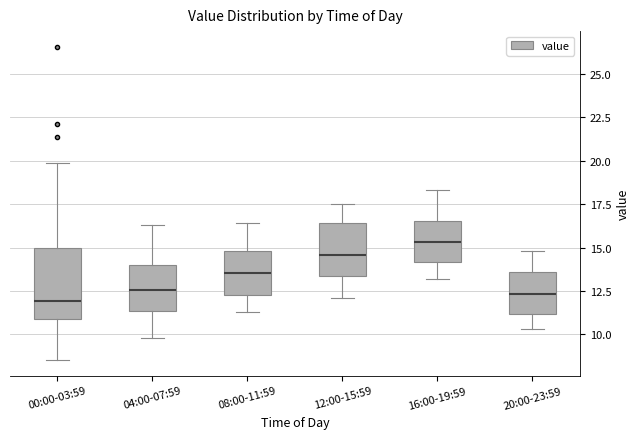

Reading left to right, read every box against the y-axis: the position of its median line, the range the box covers, and the ends of its whiskers. The values are not printed on the chart, so give them approximately, as read against the axis.

00:00-03:59: median 12.0, box 11.0 to 15.0, whiskers 8.5 to 20.0
04:00-07:59: median 12.5, box 11.5 to 14.0, whiskers 10.0 to 16.5
08:00-11:59: median 13.5, box 12.5 to 15.0, whiskers 11.5 to 16.5
12:00-15:59: median 14.5, box 13.5 to 16.5, whiskers 12.0 to 17.5
16:00-19:59: median 15.5, box 14.0 to 16.5, whiskers 13.0 to 18.5
20:00-23:59: median 12.5, box 11.0 to 13.5, whiskers 10.5 to 15.0